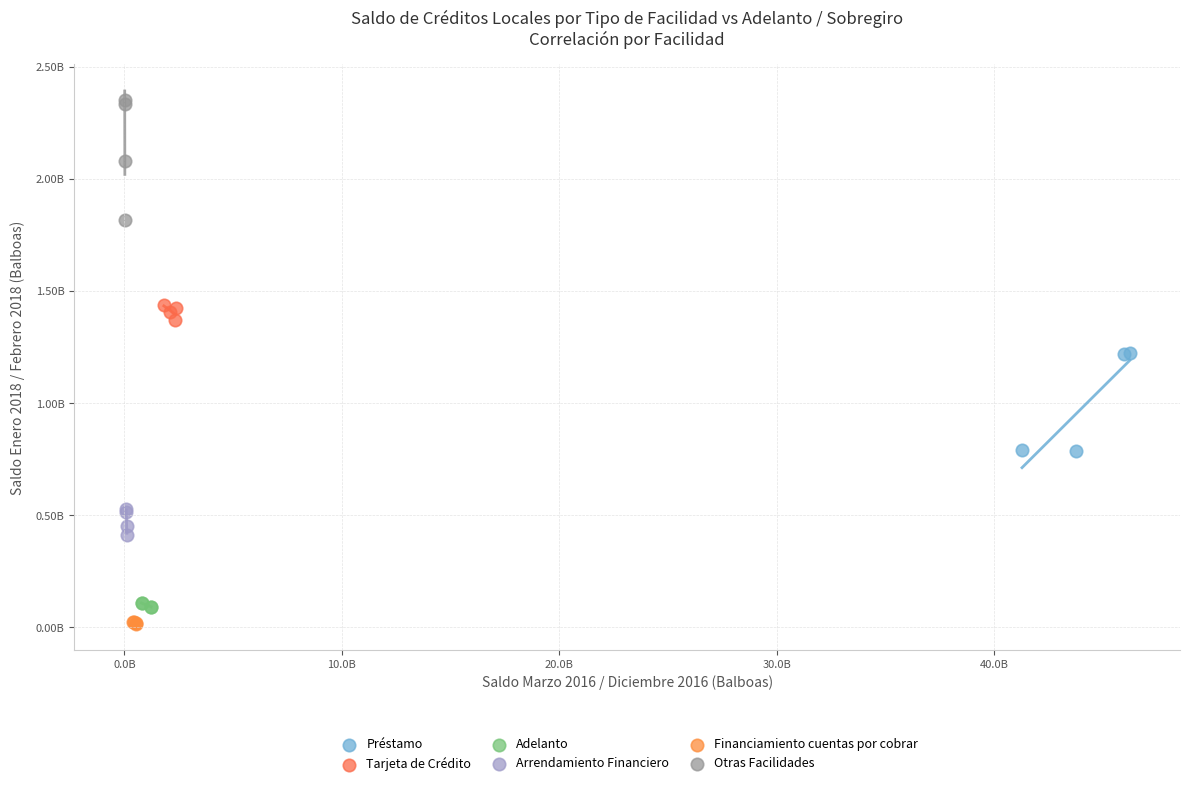

What are all the series names shown in the legend?

Préstamo, Tarjeta de Crédito, Adelanto, Arrendamiento Financiero, Financiamiento cuentas por cobrar, Otras Facilidades